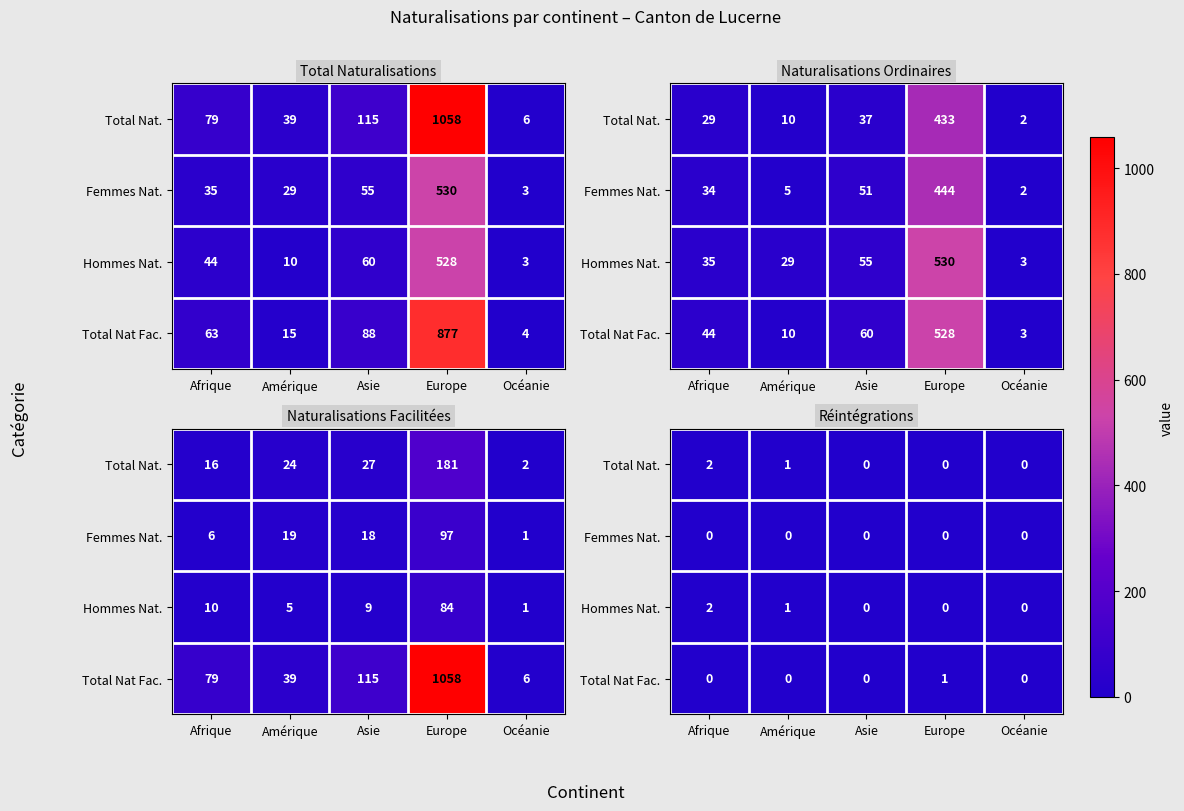

At which category is the sum across all series the highest?

Afrique